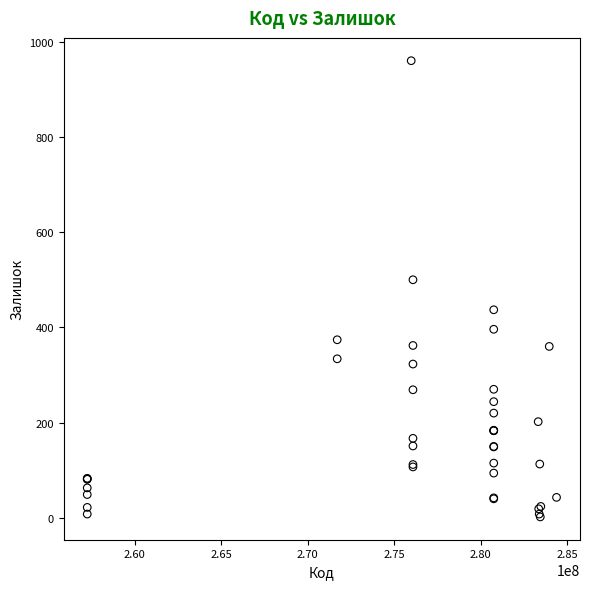

What Y value in the scatter plot is closest to 481?

500